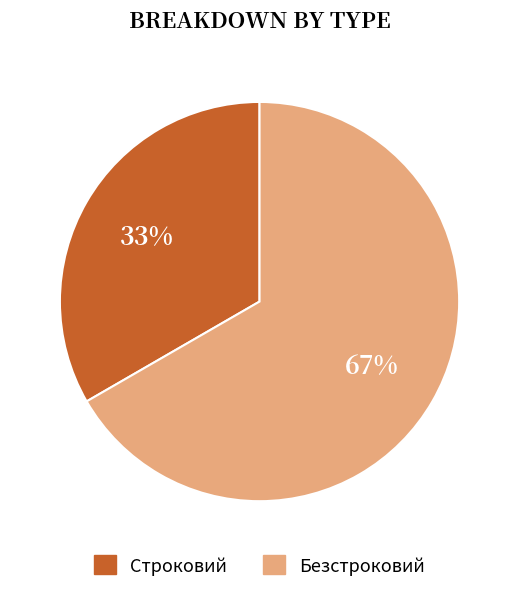

The Строковий slice represents 33% of the pie. True or false?

True